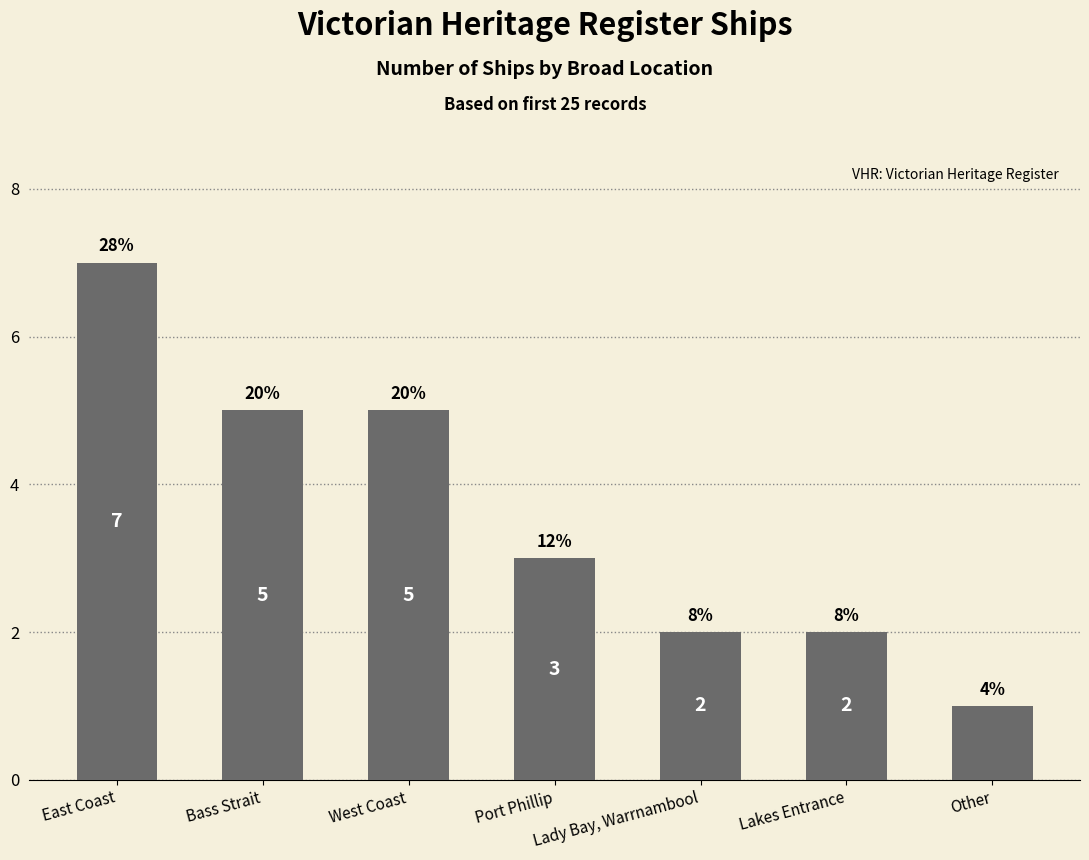

Reading right to left, list all the values displayed in this chart.

Other=1	Lakes Entrance=2	Lady Bay, Warrnambool=2	Port Phillip=3	West Coast=5	Bass Strait=5	East Coast=7